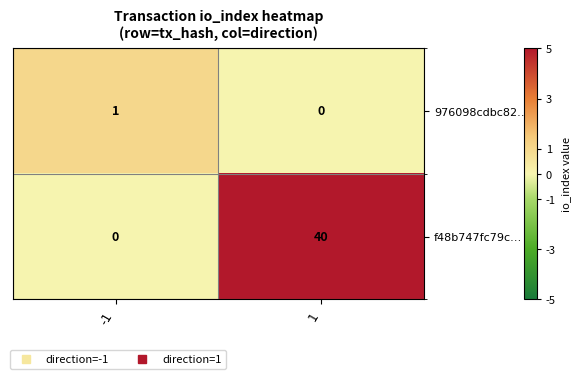

What is the average value of the f48b747fc79c… series?

20